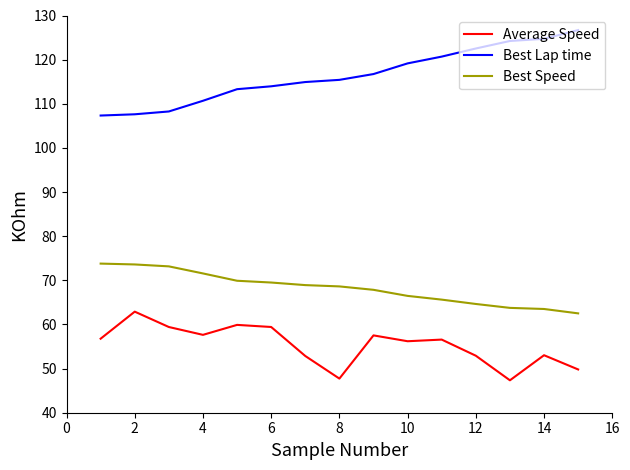

What is the minimum value for Average Speed?

47.3